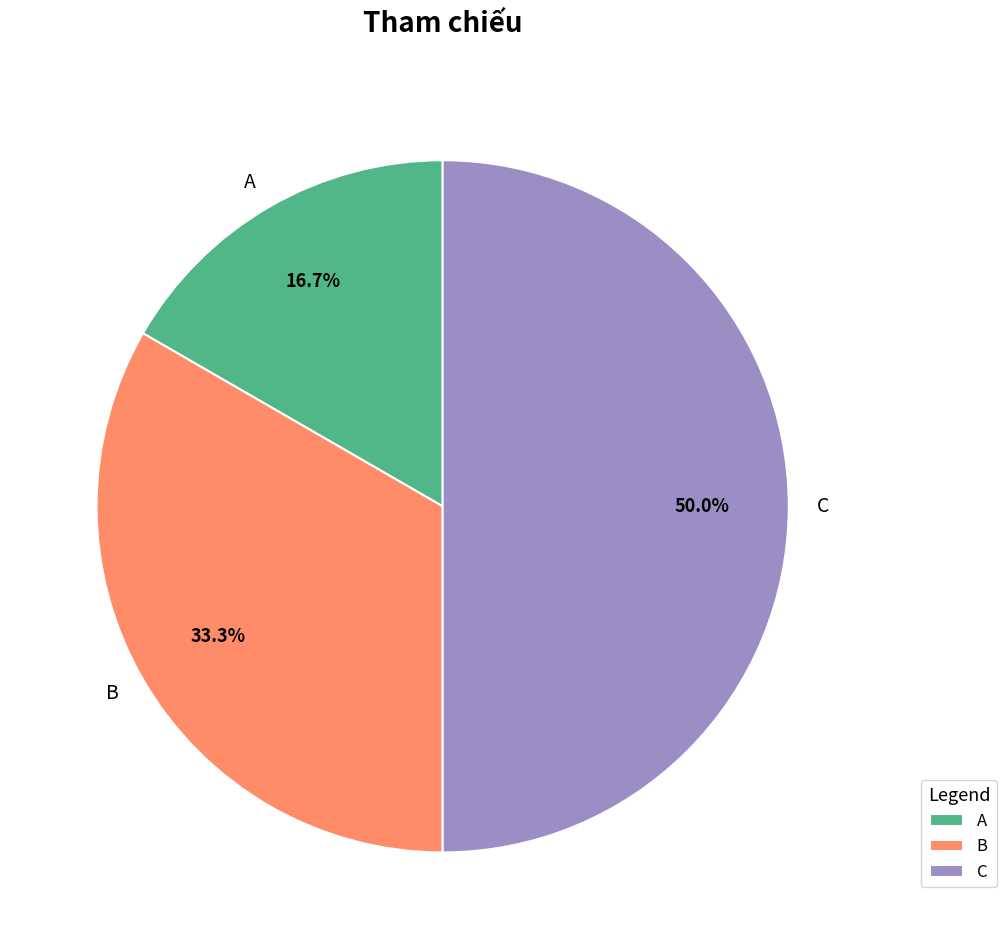

To the nearest percent, what is the difference between the largest and smallest slice percentages?

33%